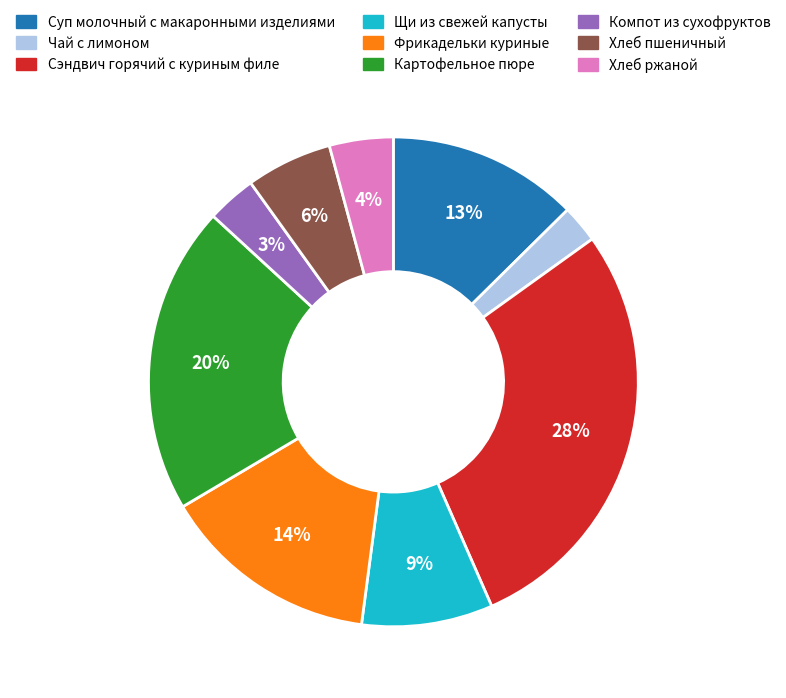

To the nearest percent, what percentage of the pie is Чай с лимоном?

2%